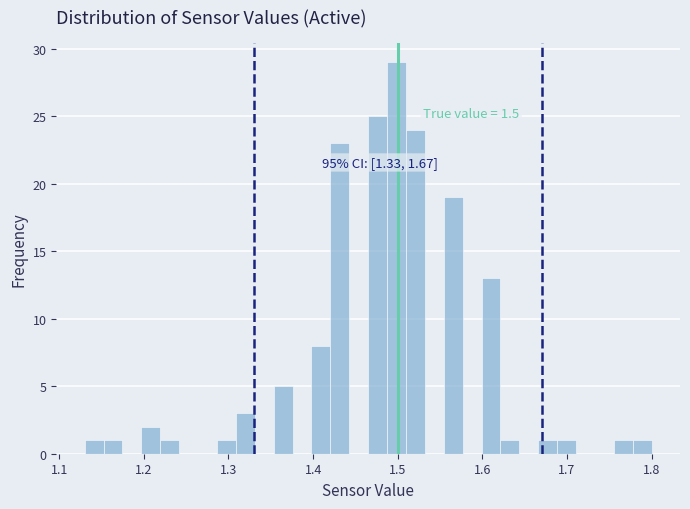

Read against the x-axis, roughly where is the centre of the tallest bar?

1.50